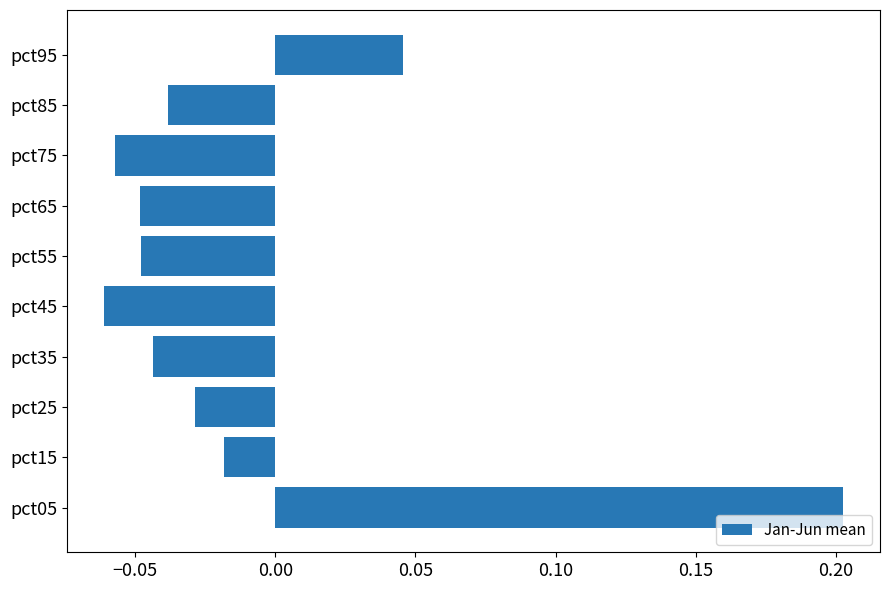

How many values are below zero?

8